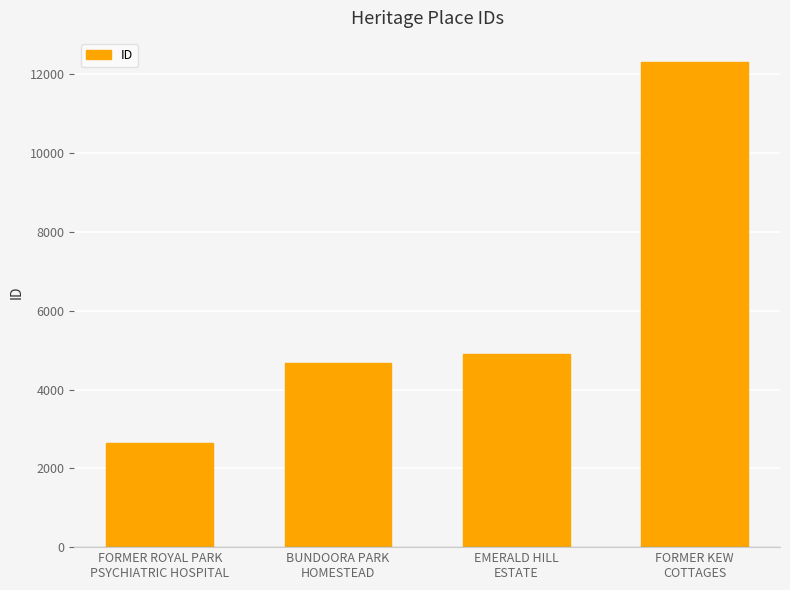

What is the label of the 4th bar from the right?

FORMER ROYAL PARK
PSYCHIATRIC HOSPITAL